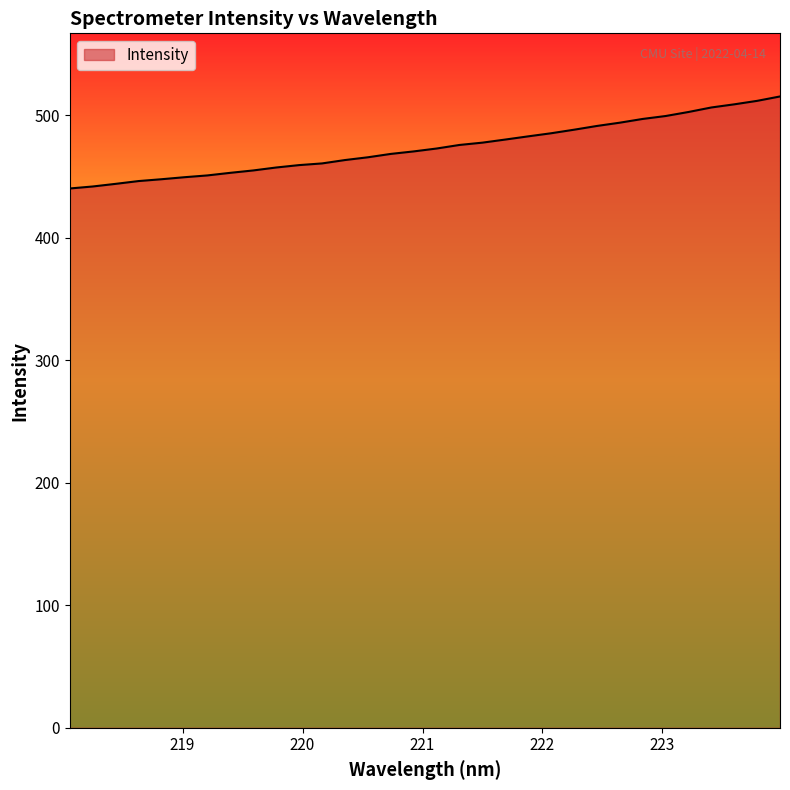

What is the smallest value displayed?

440.3